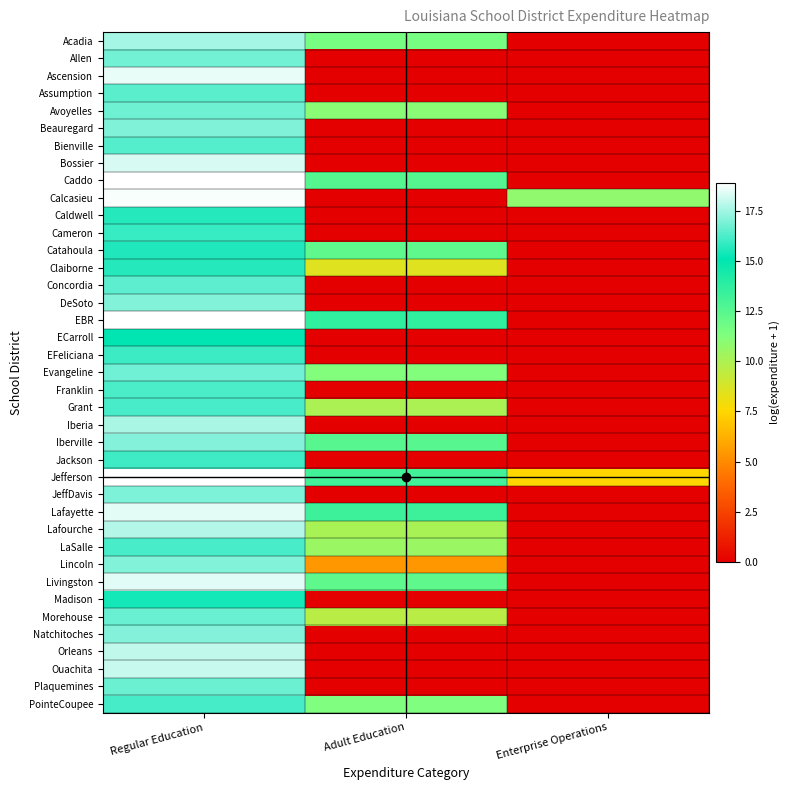

At which category is the sum across all series the highest?

Regular Education